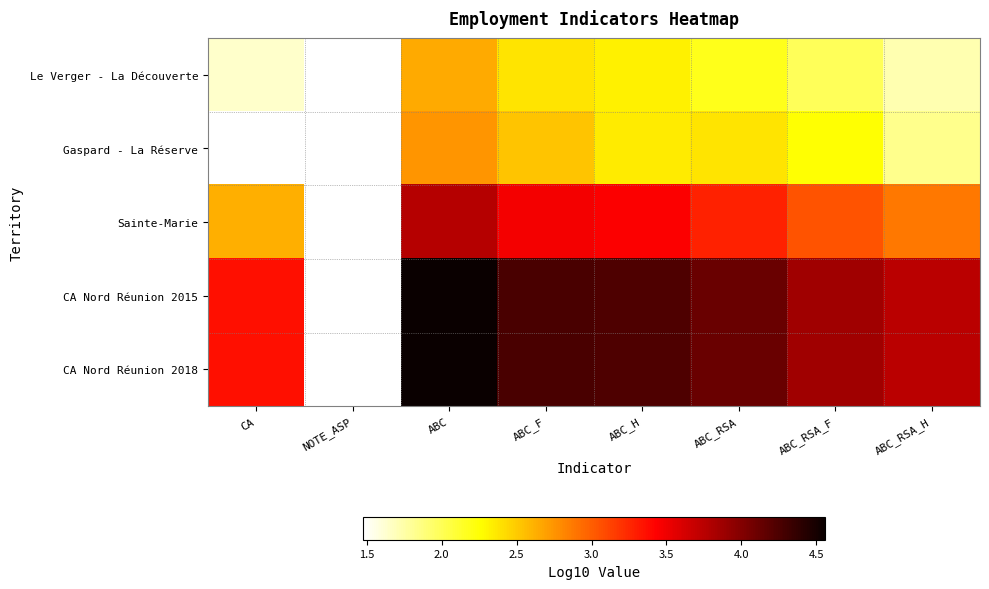

Rank the series at ABC_RSA_H from lowest to highest value.

Le Verger - La Découverte, Gaspard - La Réserve, Sainte-Marie, CA Nord Réunion 2015, CA Nord Réunion 2018